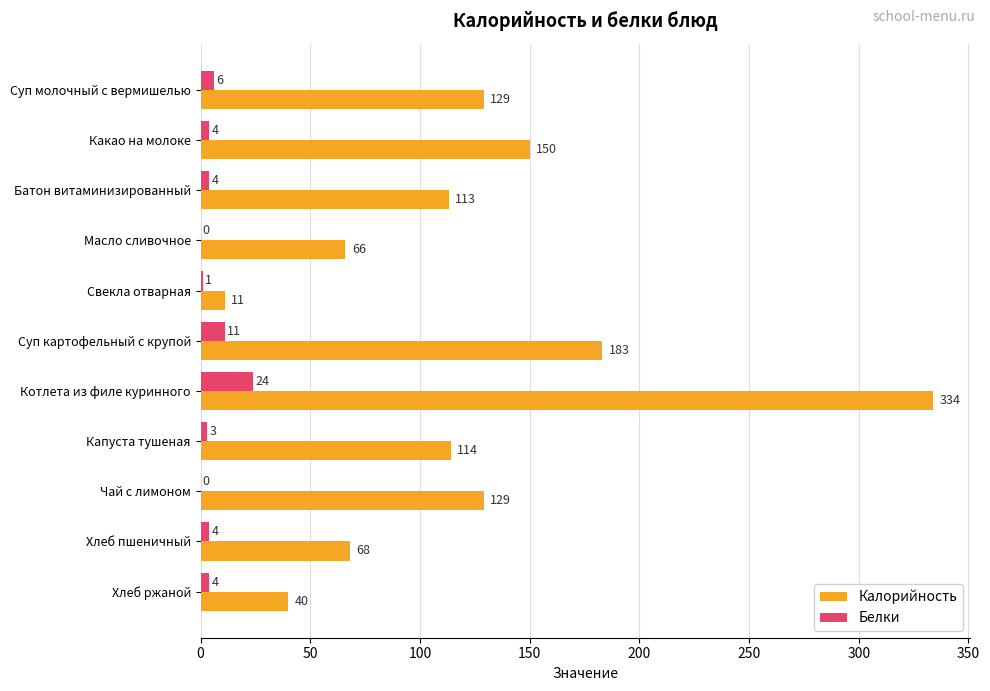

What is the approximate value of Калорийность at Какао на молоке?

150